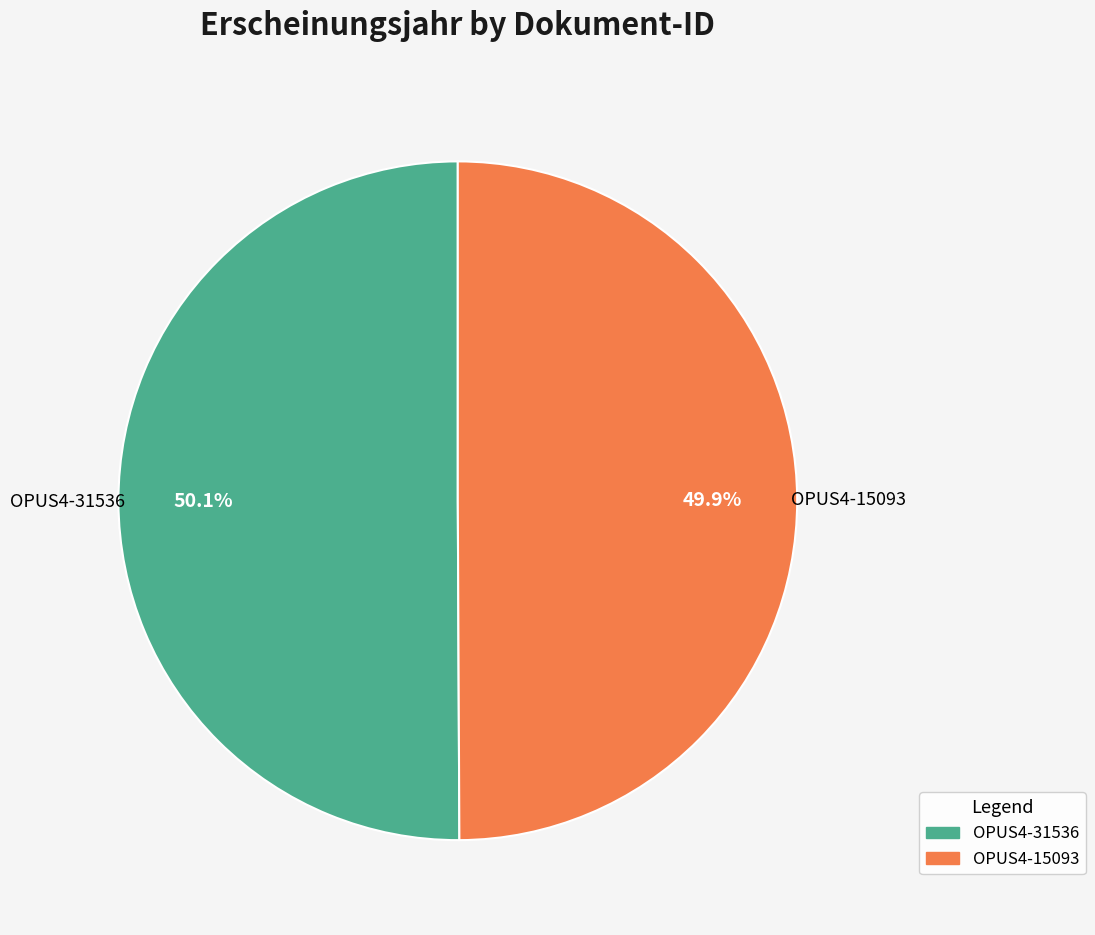

What is the ratio of the value at OPUS4-31536 to the value at OPUS4-15093?

1.0